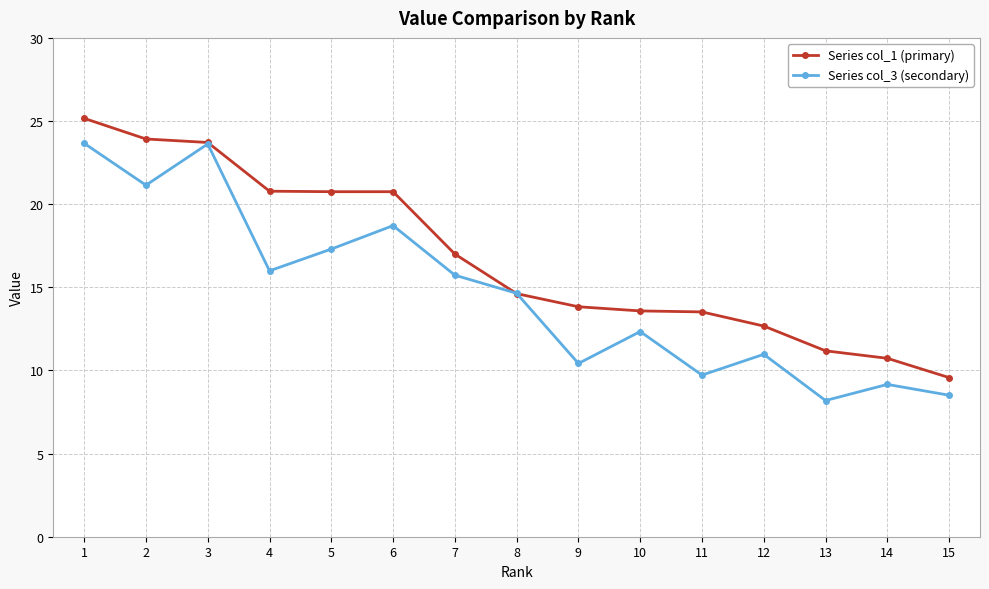

Which series has the largest total across all categories?

Series col_1 (primary)